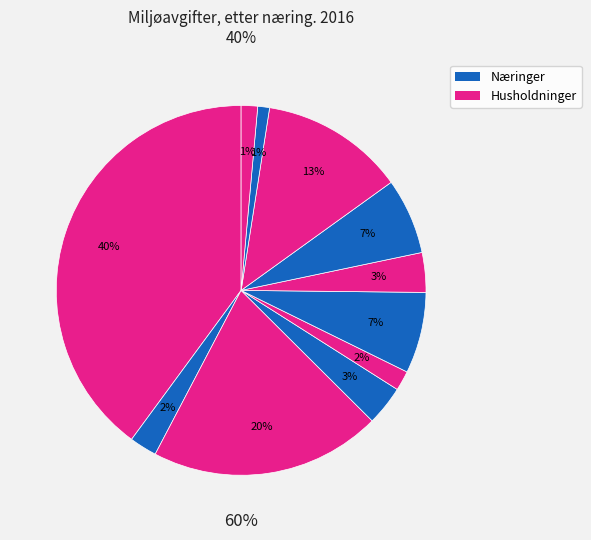

To the nearest percent, what is the difference between the largest and smallest slice percentages?

39%